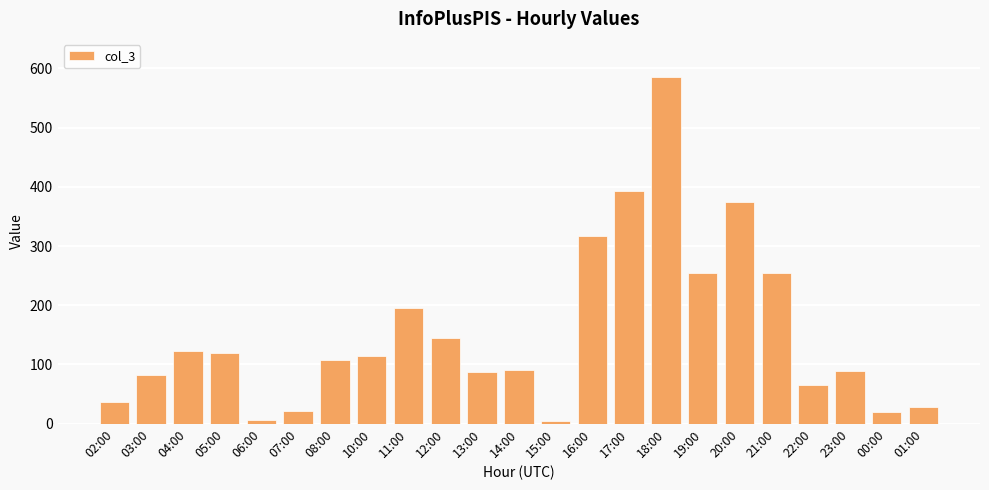

At which category does the chart reach its peak across all series?

18:00